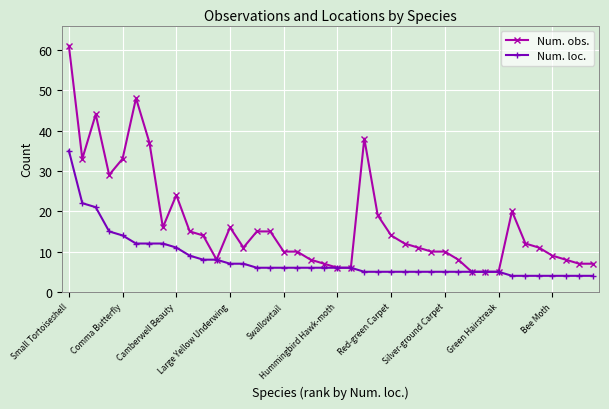

True or false: Num. obs. has more than 1 interior local peaks.

True